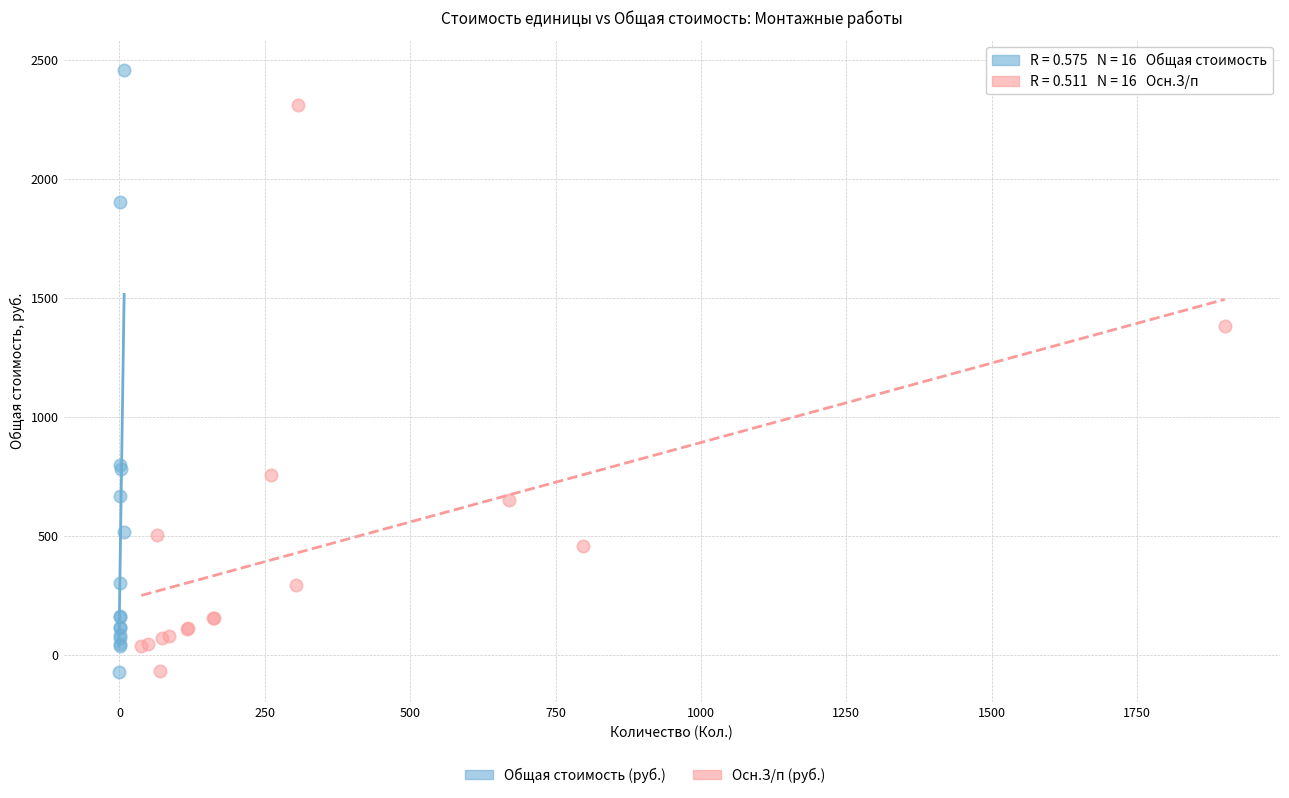

Which series has the largest Y range (max minus min)?

Общая стоимость (руб.)